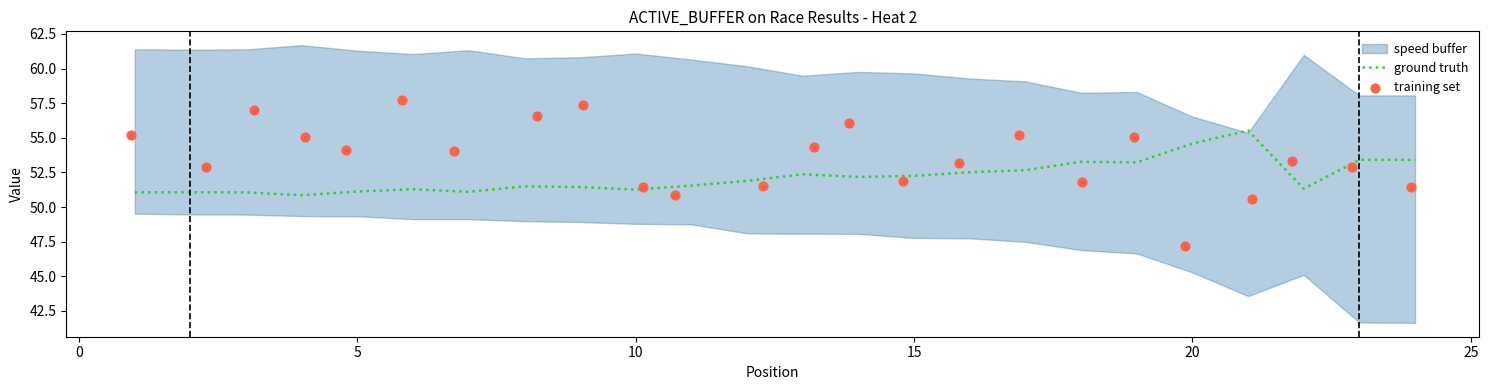

Which series has the largest total across all categories?

training set